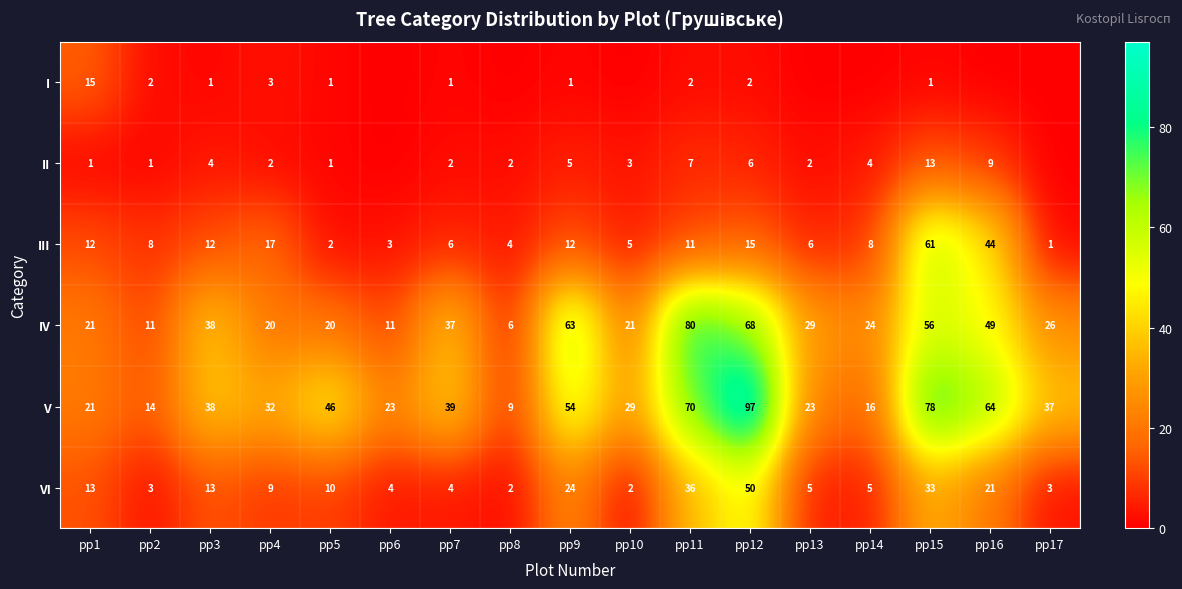

Which category has the highest value across all series?

pp12